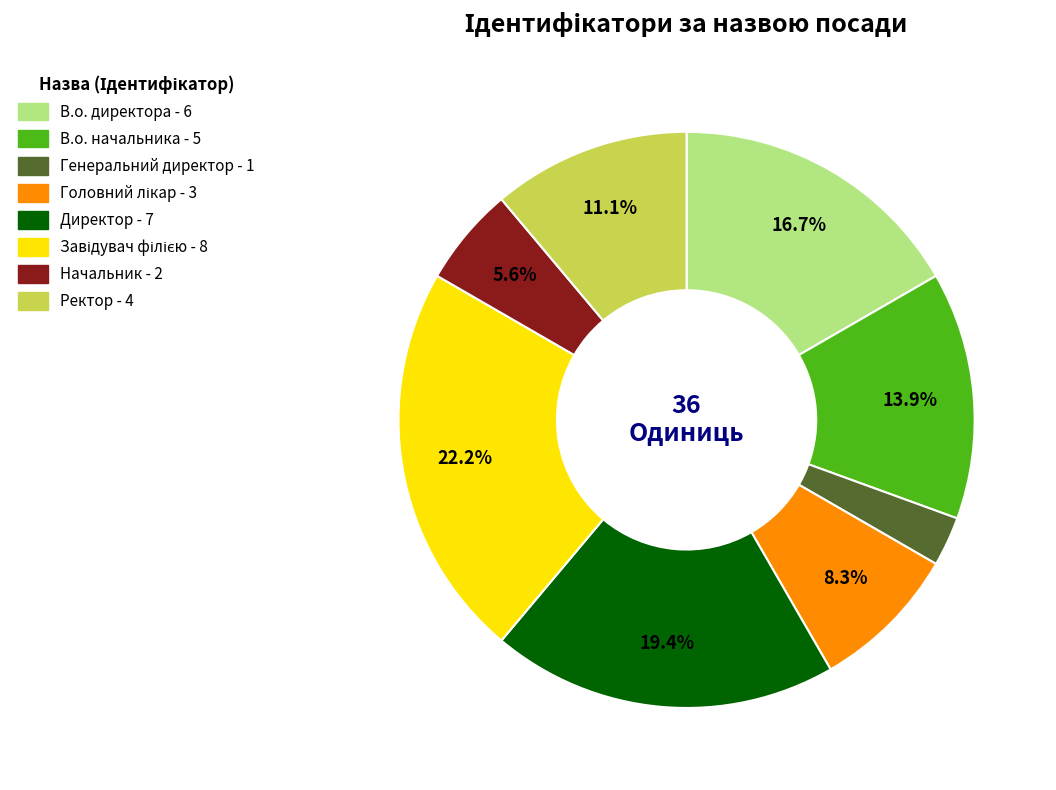

Which slice is the smallest?

Генеральний директор